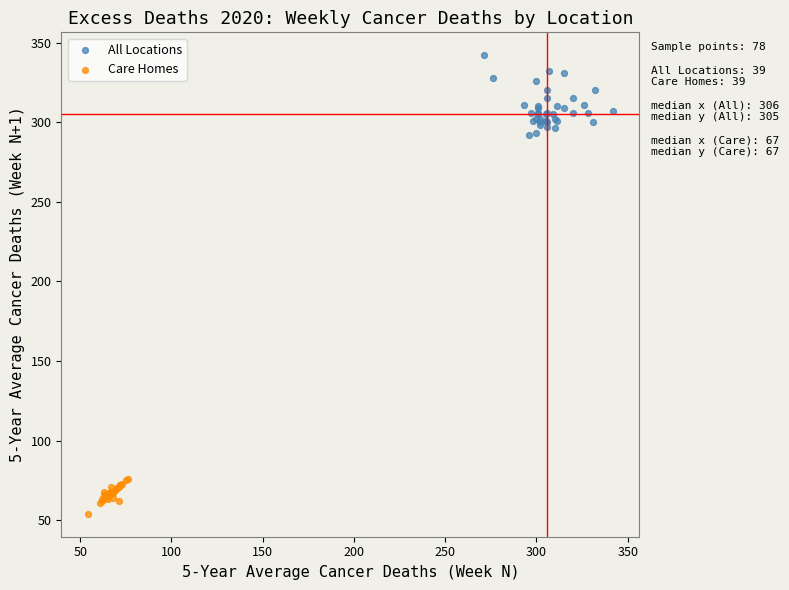

What are all the series names shown in the legend?

All Locations, Care Homes